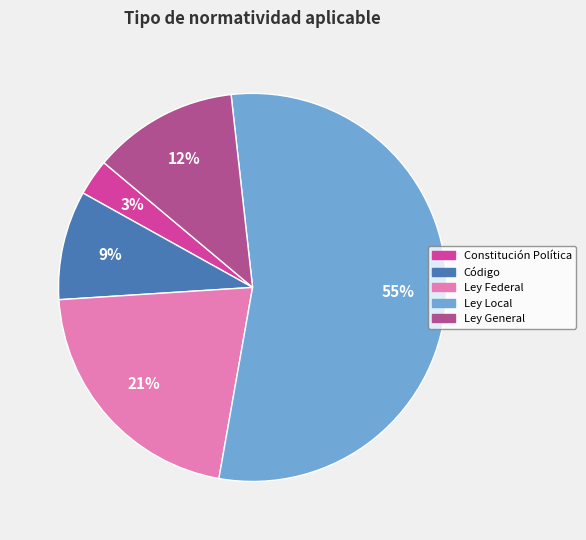

Is it true that Ley Federal is 21% of the pie?

True